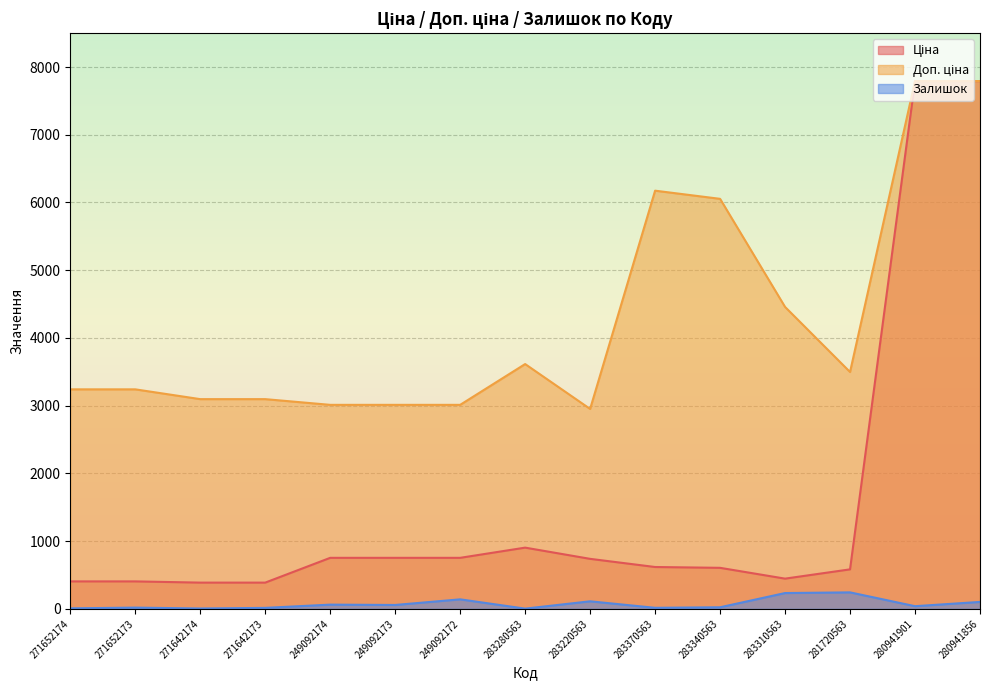

What is the value of the Ціна point at the 5th from the left?

753.0